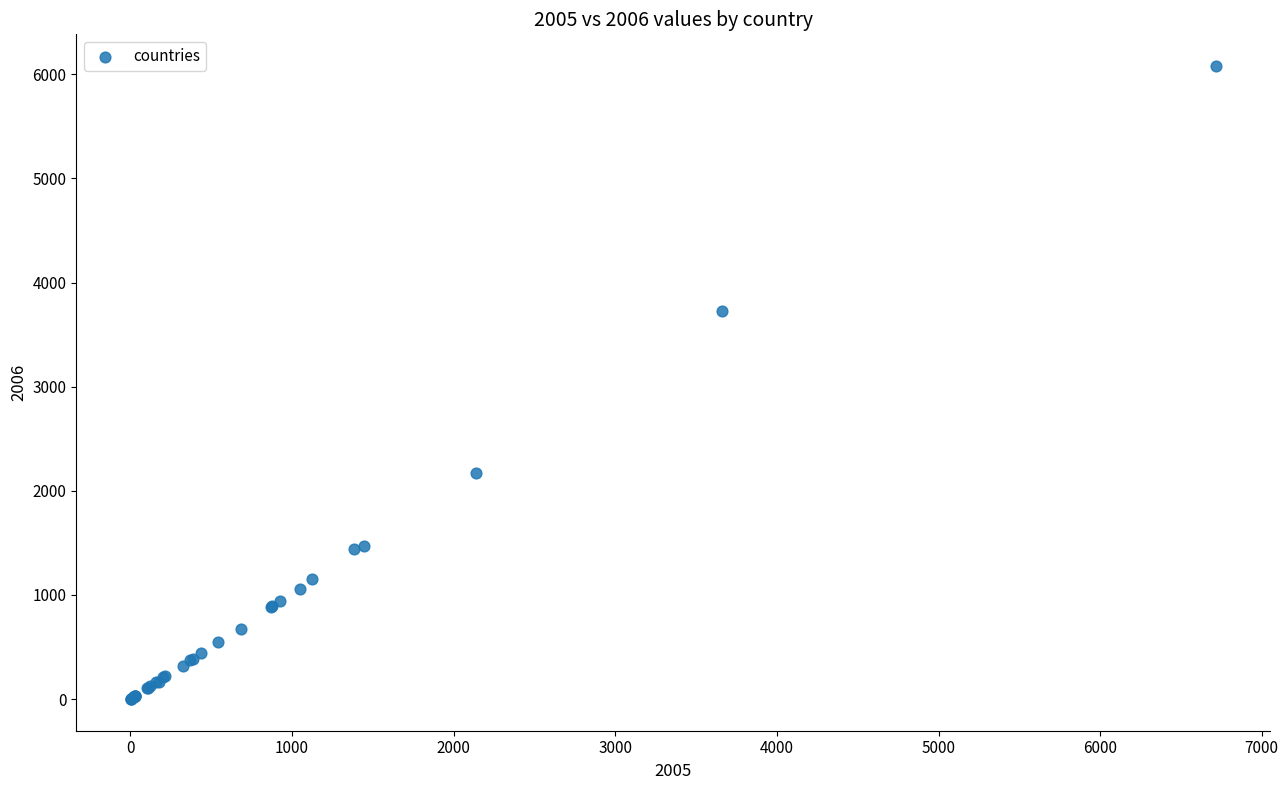

What Y value in the scatter plot is closest to 3039?

3729.9